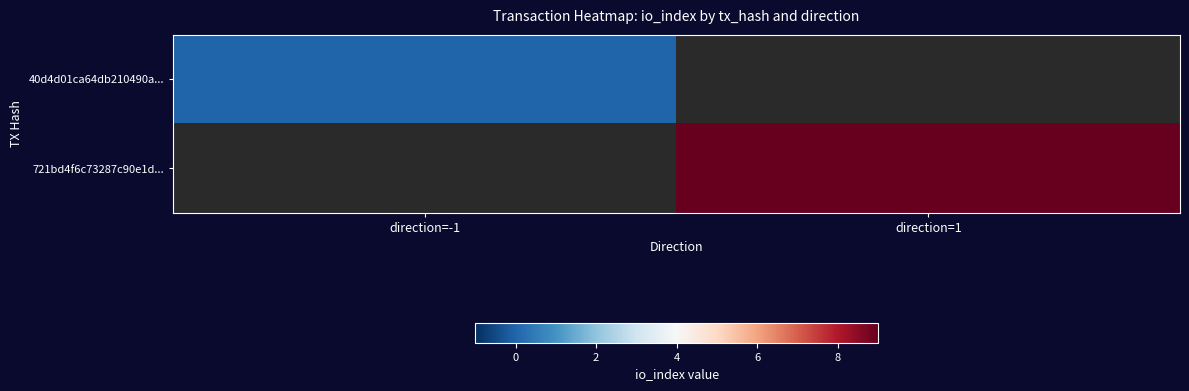

Is the value of 721bd4f6c73287c90e1d... at direction=-1 greater than the value of 40d4d01ca64db210490a... at direction=-1?

No